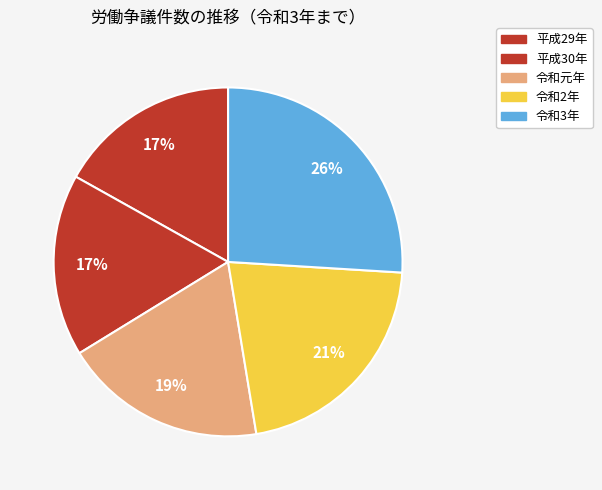

What percentage is the 平成30年 slice, to the nearest percent?

17%